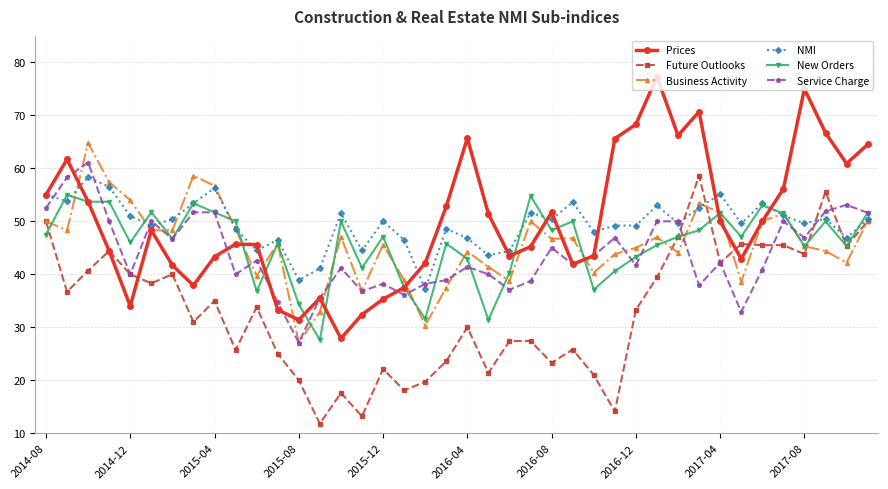

True or false: New Orders and Business Activity cross at least once.

True